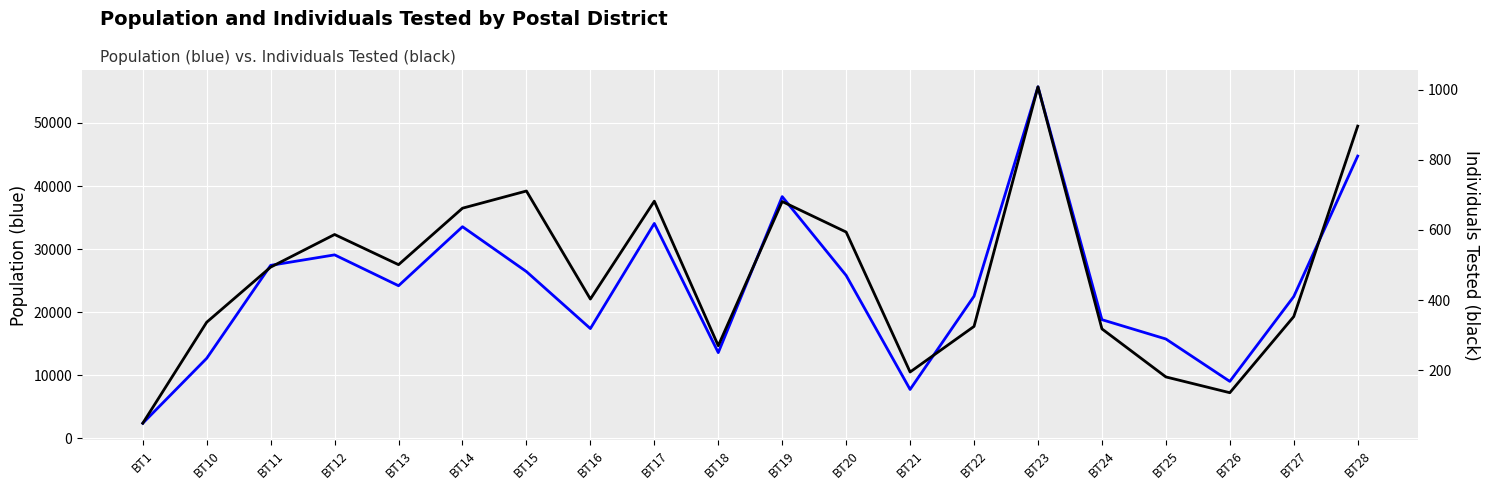

At how many categories does at least one series exceed 34819?

3